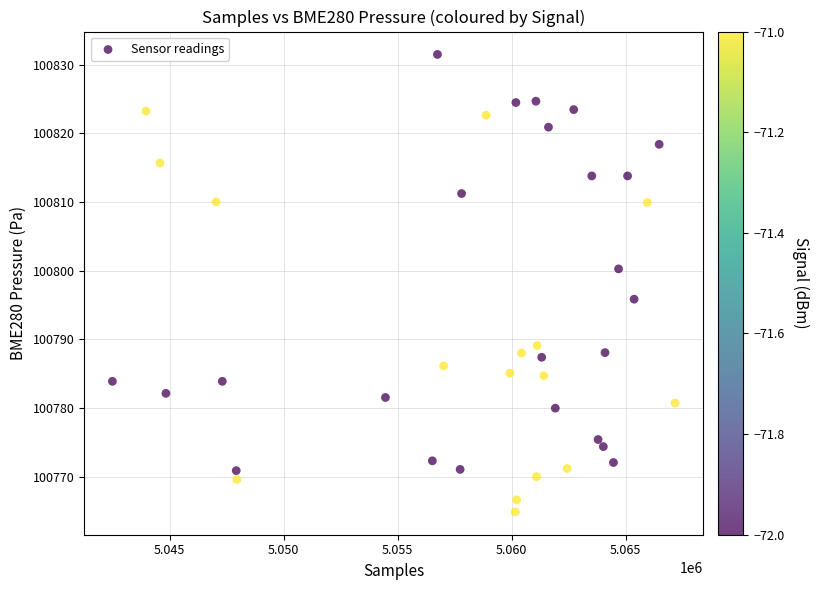

What is the range of Y values (max minus min)?

66.6